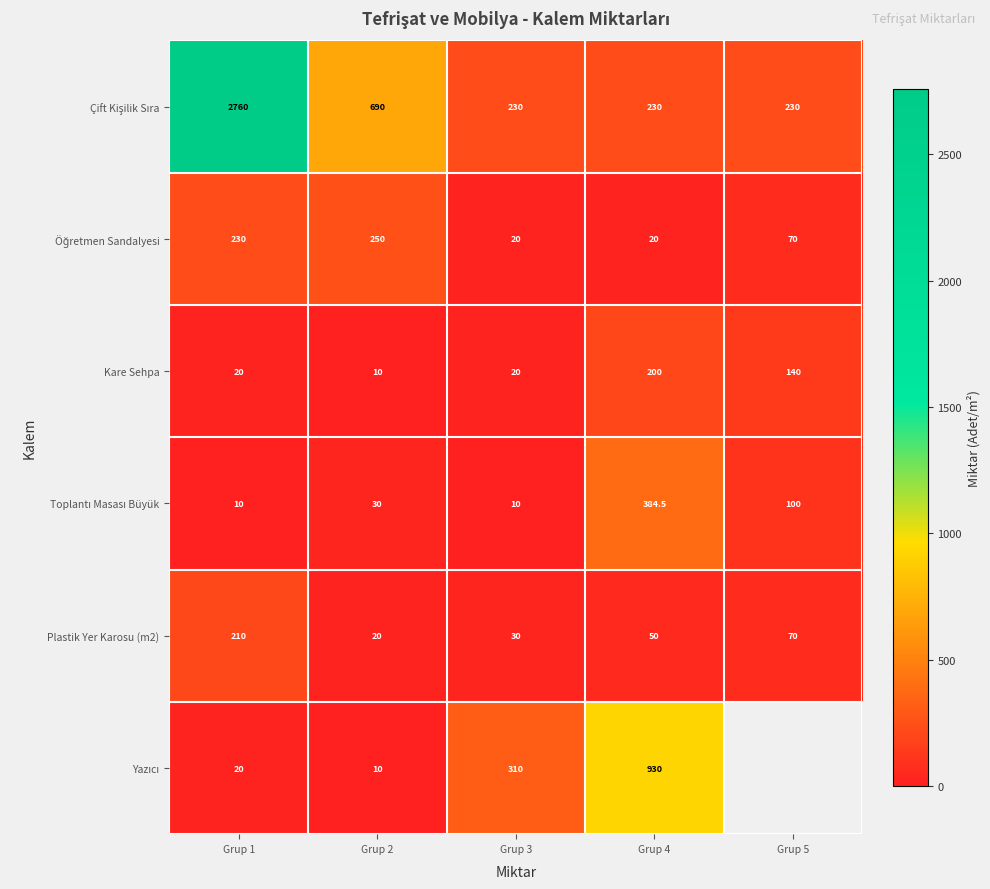

Is it true that Plastik Yer Karosu (m2) equals 4.3 at Grup 2?

False